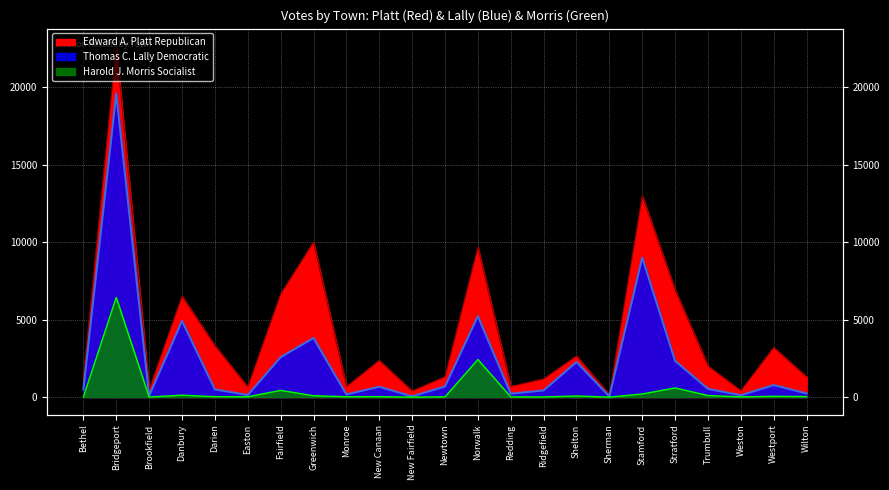

How many data points in Thomas C. Lally Democratic are above 531?

11